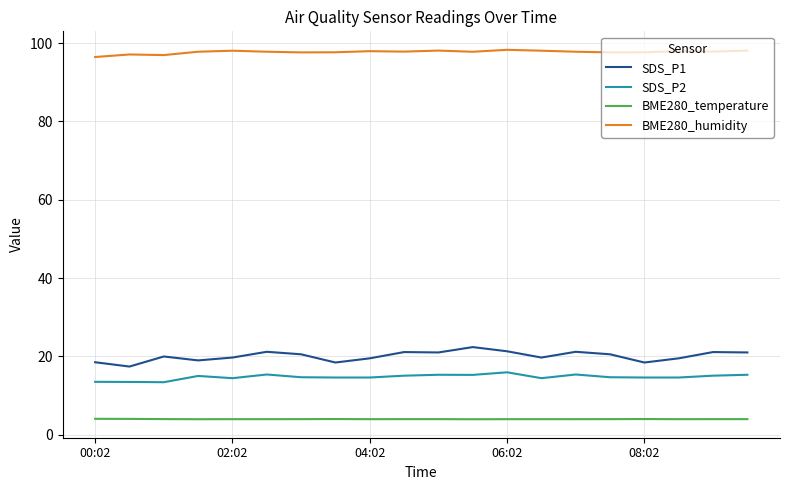

Which series has the largest total across all categories?

BME280_humidity